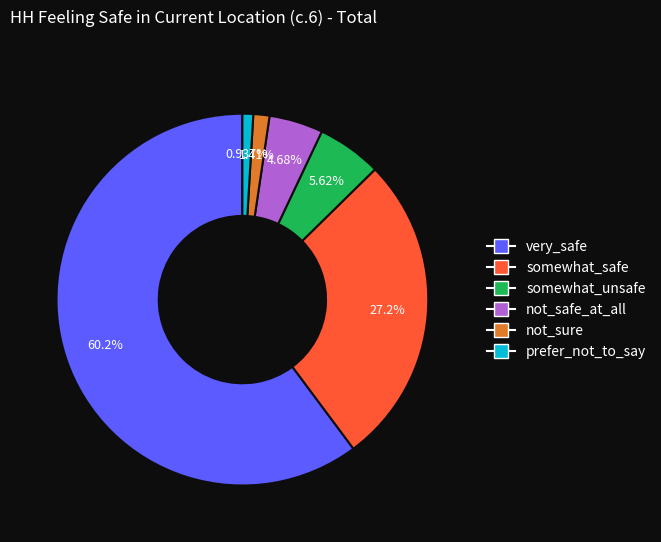

How many segments does this pie chart have?

6